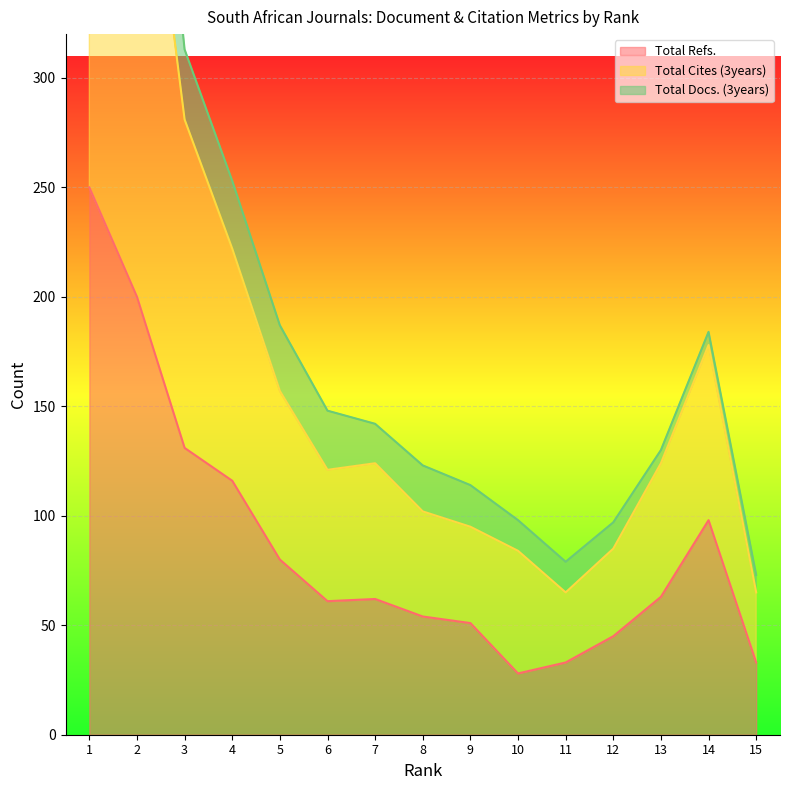

True or false: Total Refs. has a value of 94 at 8.

False